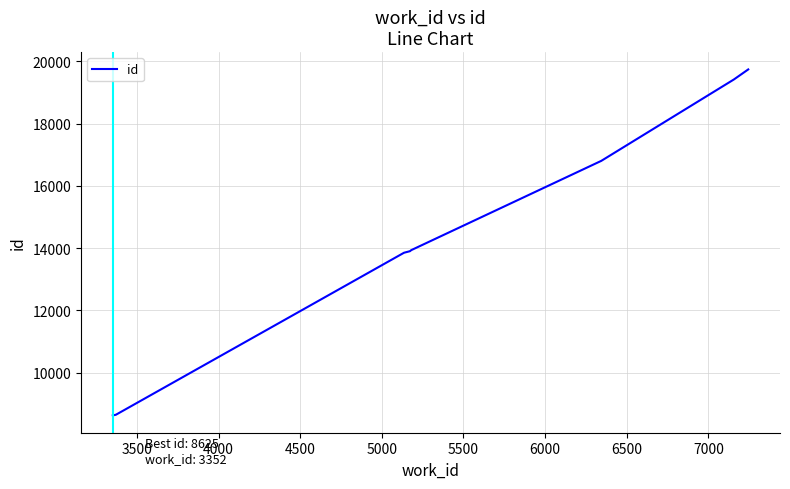

What is the difference between the maximum and minimum values?

11117